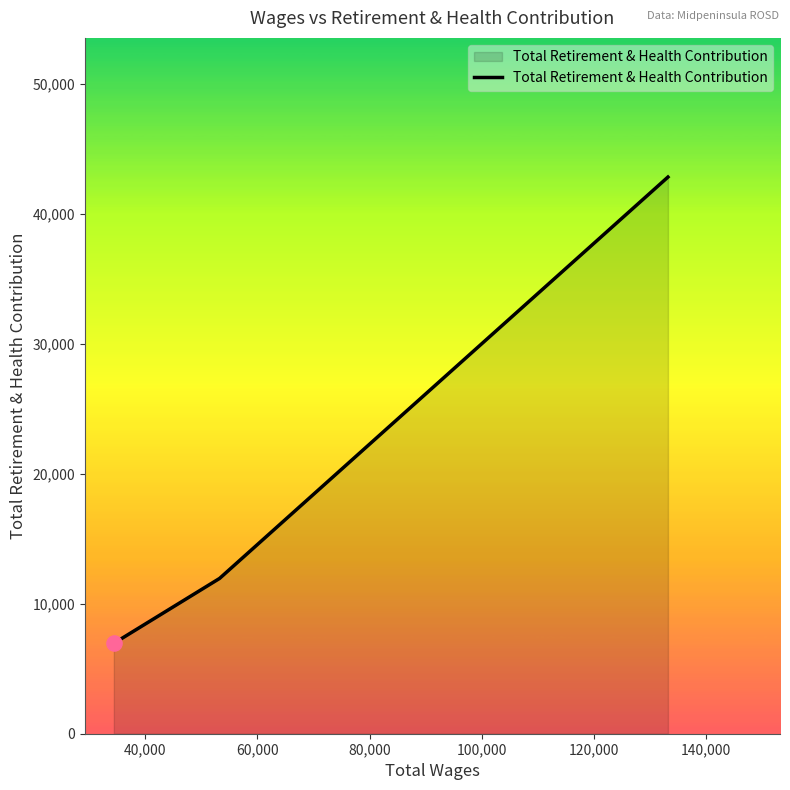

What is the average value?

20569